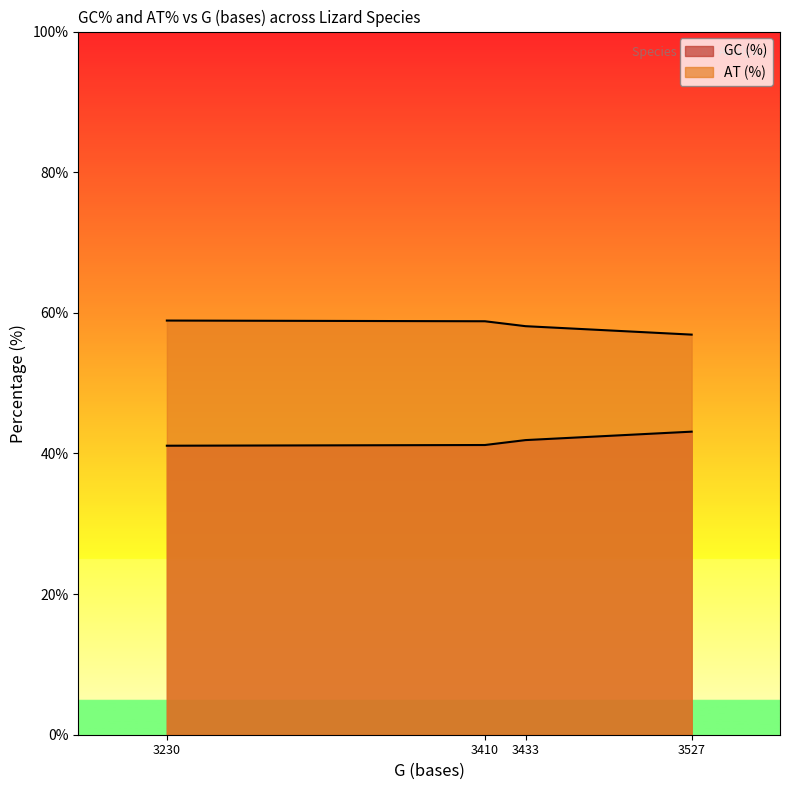

What is the difference between the GC (%) values at 3410 and 3433?

0.7